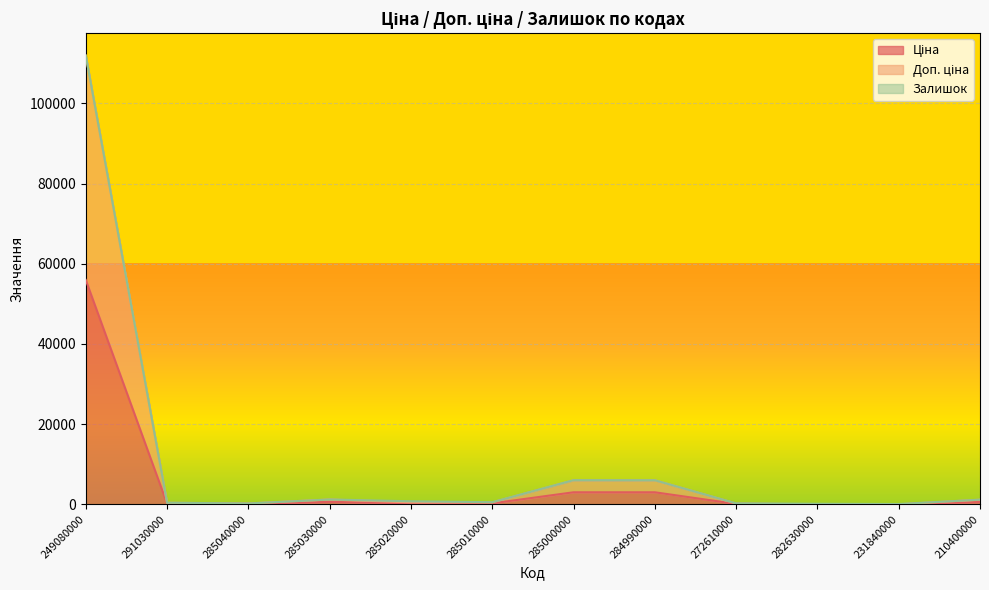

At which category is the sum across all series the highest?

249080000